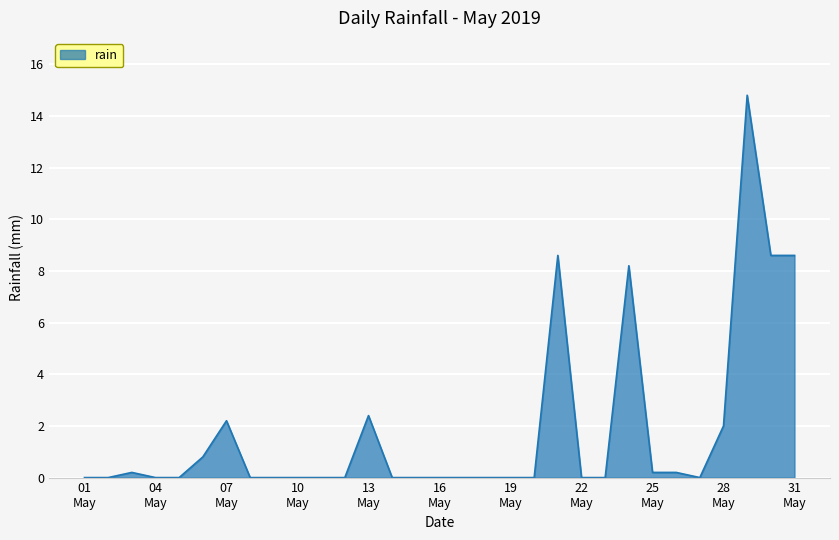

What is the sum of all values?

56.8